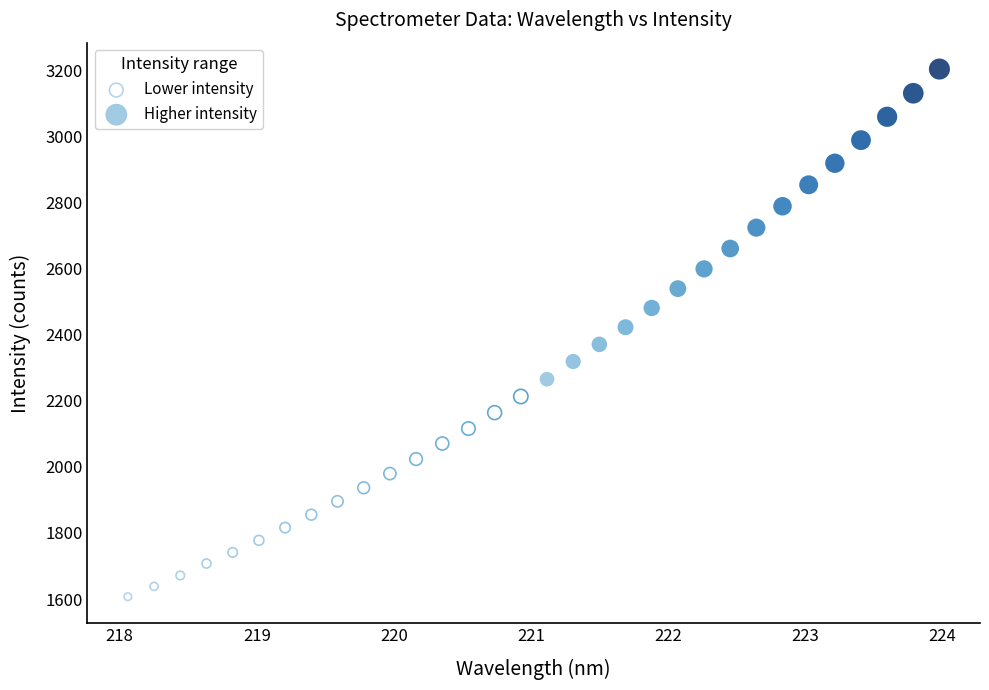

Which series reaches the minimum Y coordinate?

Lower intensity